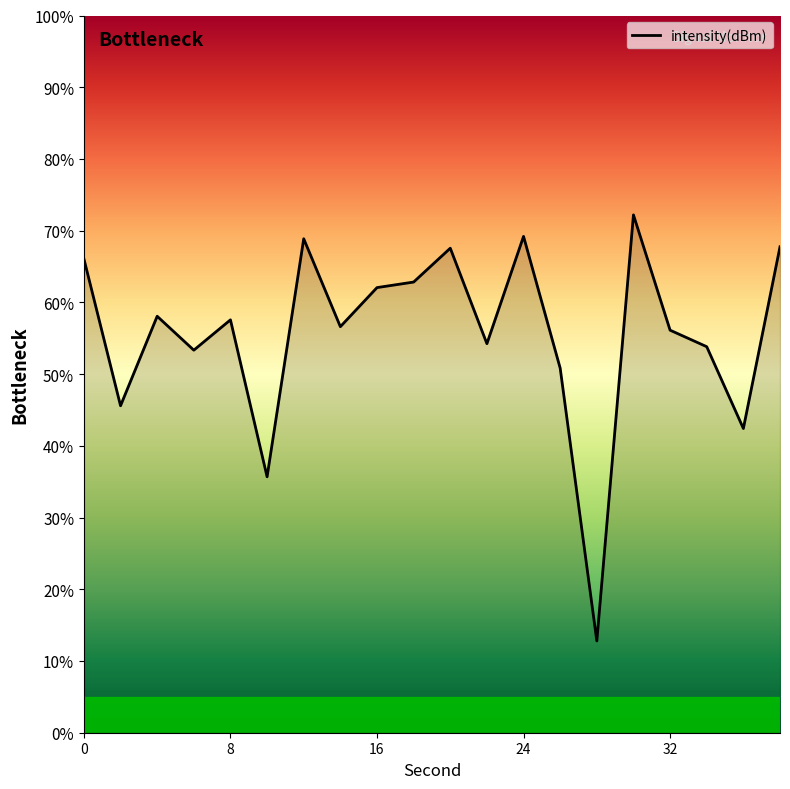

What is the difference between the maximum and minimum values?

59.4